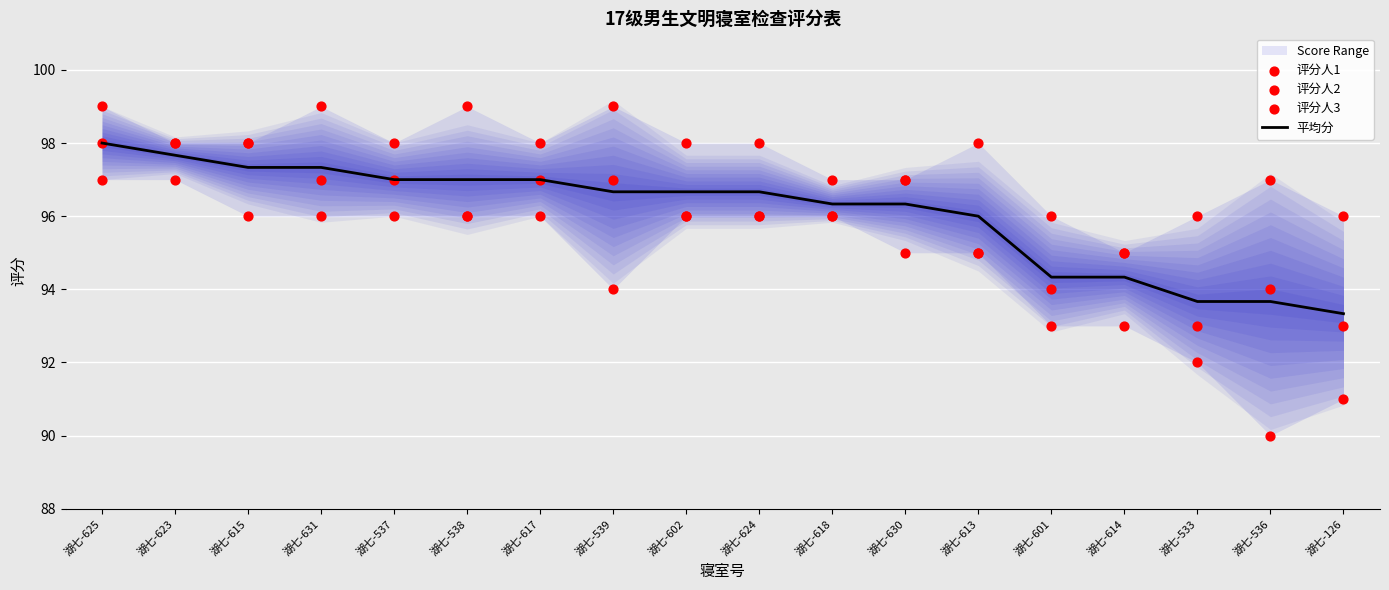

Which series reaches the maximum Y coordinate?

评分人3